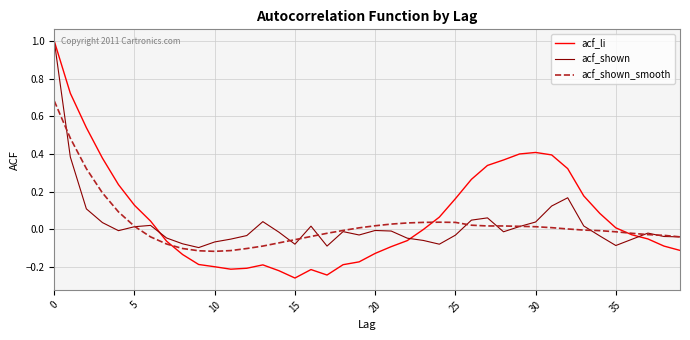

Which series has the widest spread of values?

acf_li